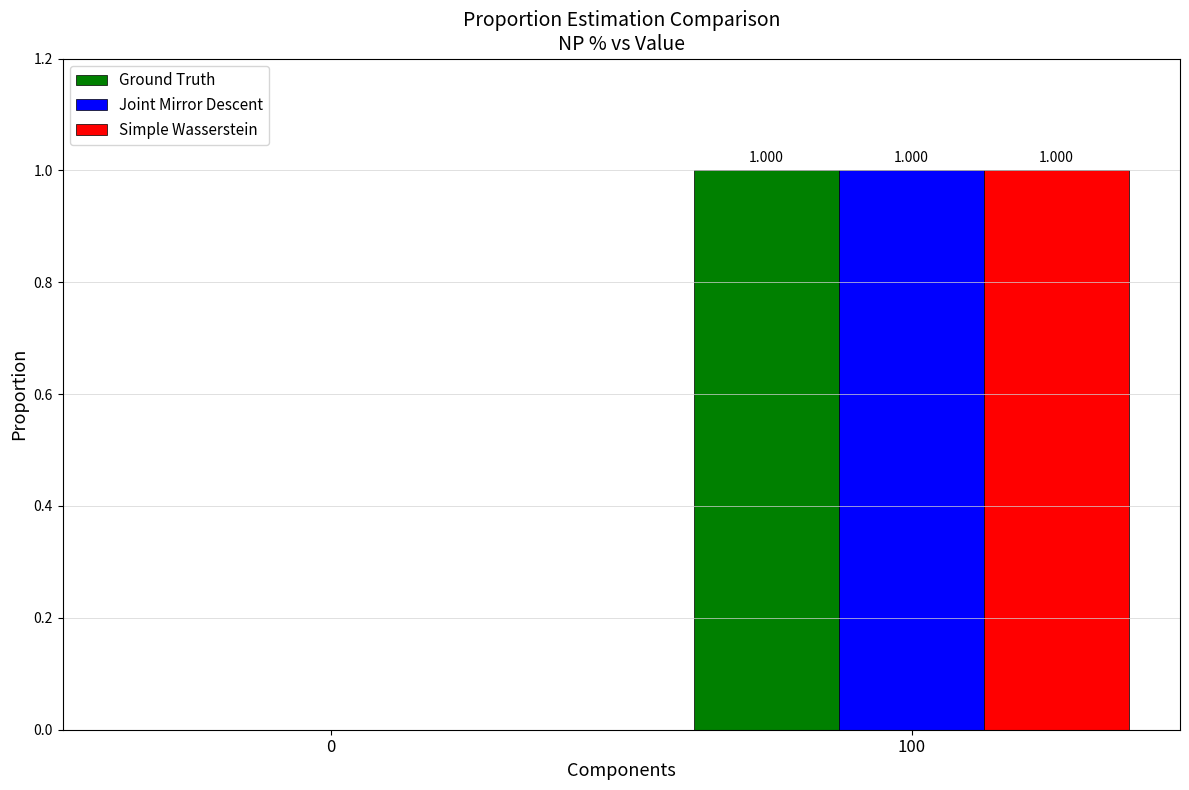

What are all the series names shown in the legend?

Ground Truth, Joint Mirror Descent, Simple Wasserstein